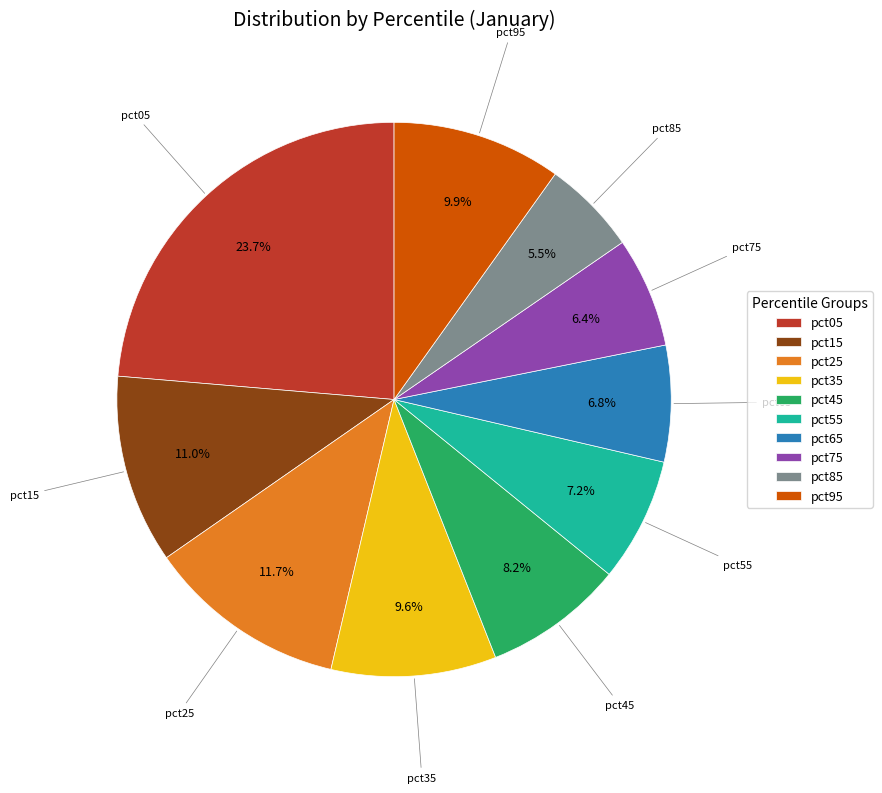

Count the number of slices in the pie.

10